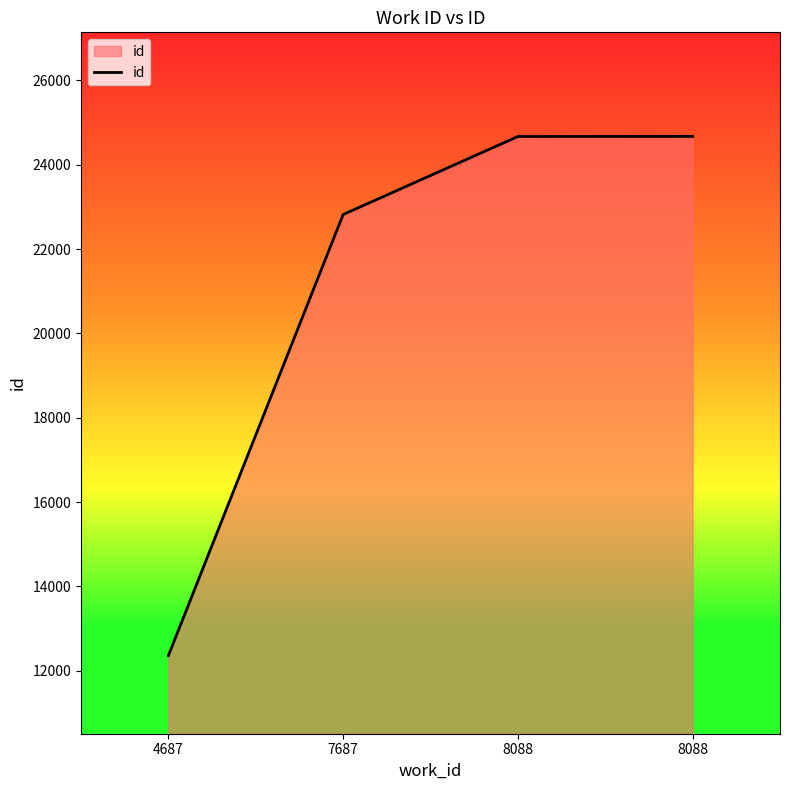

What is the value of the 1st point from the left?

12363